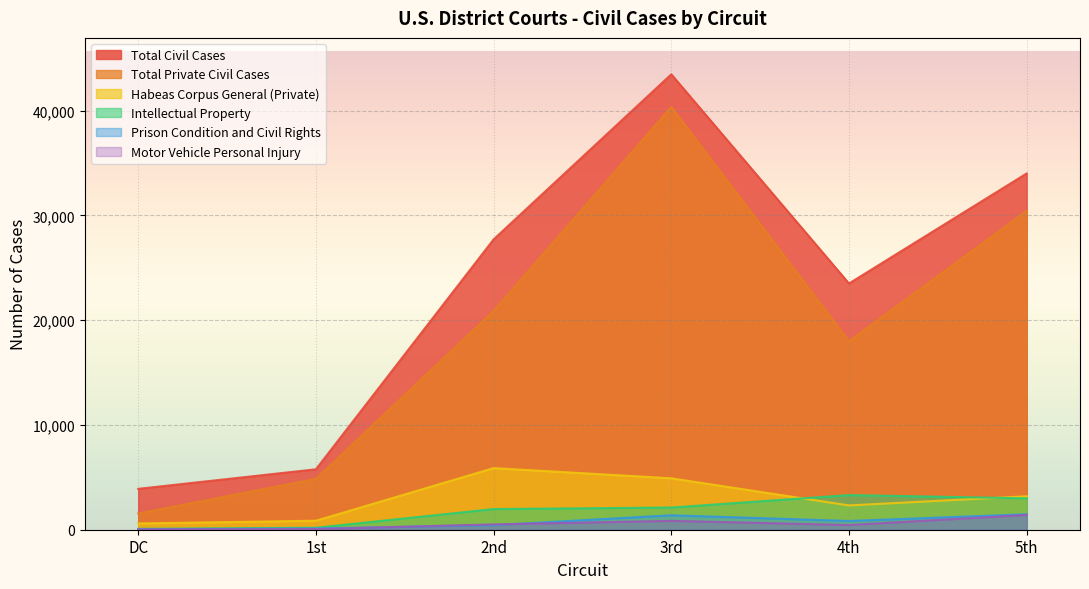

True or false: Intellectual Property has more than 1 points higher than both neighbors.

False